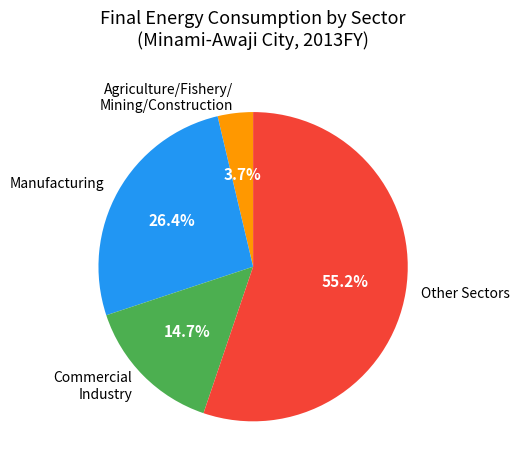

Combined, do Agriculture/Fishery/ Mining/Construction and Other Sectors account for over 50%?

Yes